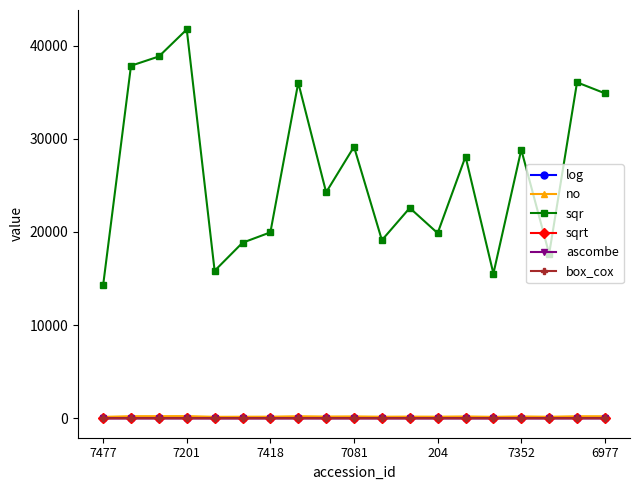

What is the maximum value shown in the chart?

41740.6